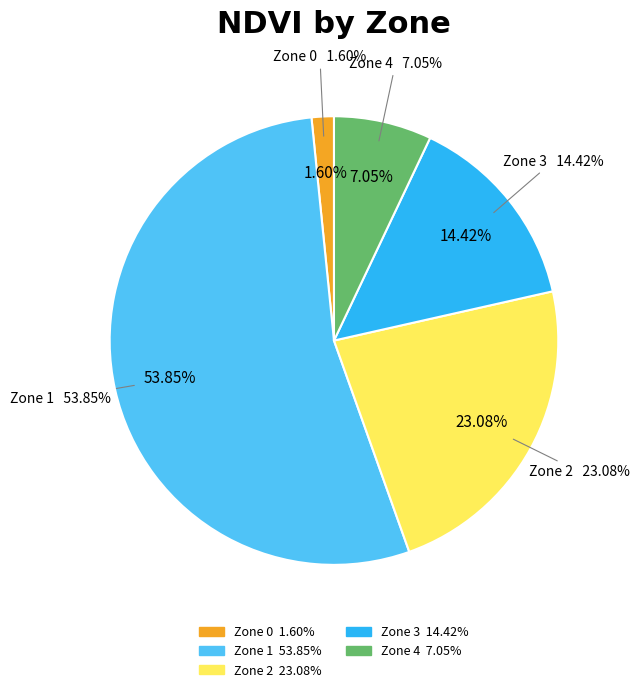

Is there a majority slice in this chart?

Yes